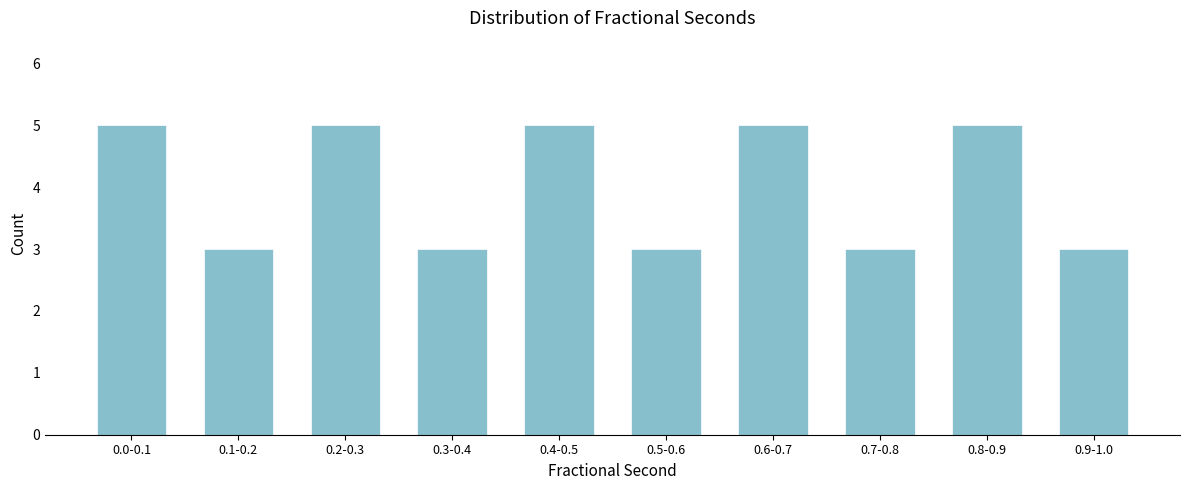

Reading right to left, extract all data points from this chart.

0.9-1.0=3	0.8-0.9=5	0.7-0.8=3	0.6-0.7=5	0.5-0.6=3	0.4-0.5=5	0.3-0.4=3	0.2-0.3=5	0.1-0.2=3	0.0-0.1=5